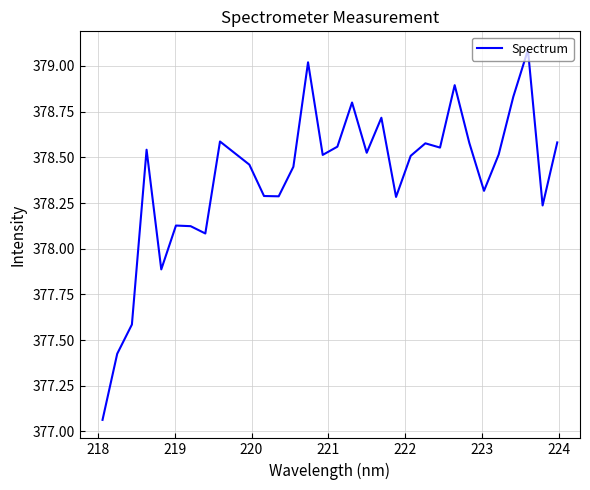

What is the sum of all values?

12108.5